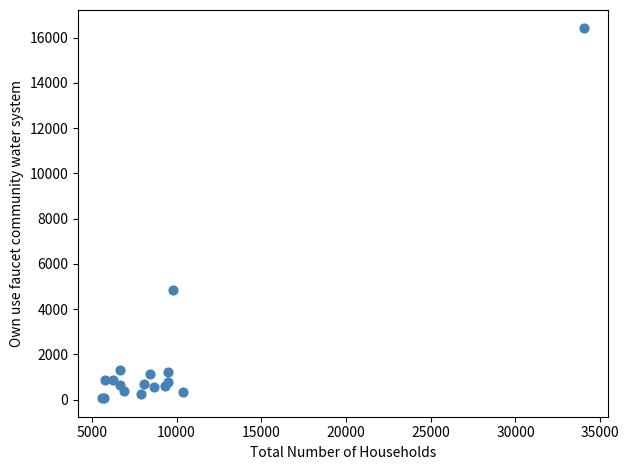

What Y value in the scatter plot is closest to 8230?

4837